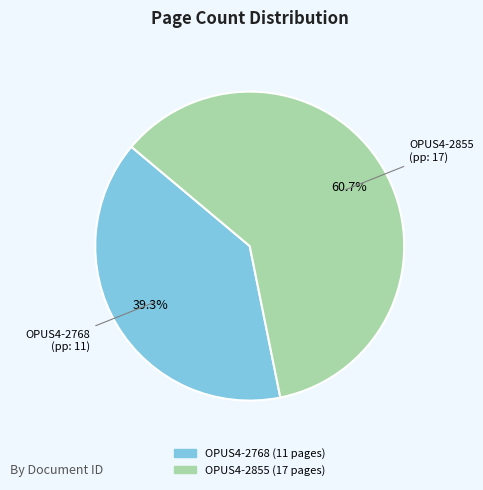

Is there any slice that represents more than half of the pie?

Yes